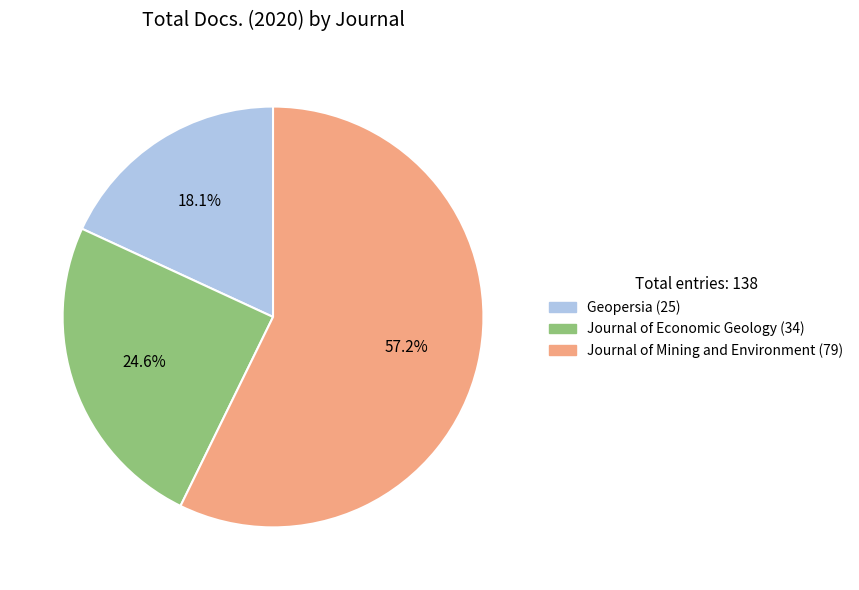

What percentage is the Journal of Economic Geology slice, to the nearest percent?

25%